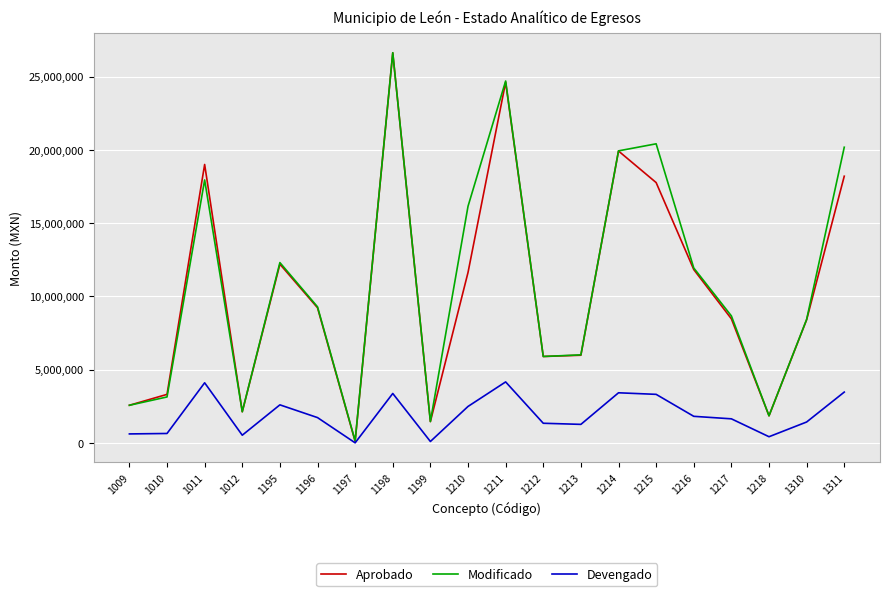

Which series has the largest range (max minus min)?

Aprobado